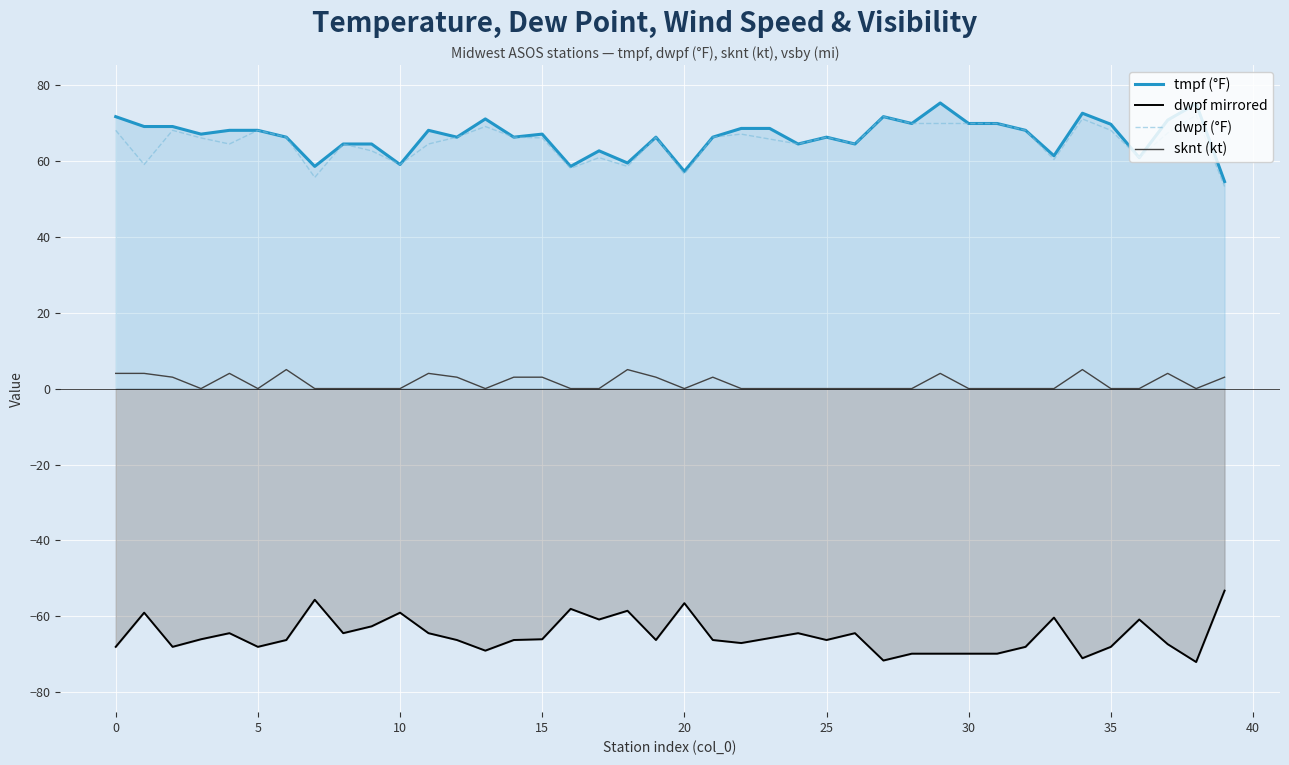

The value of sknt (kt) at 5 is 0.0. True or false?

True